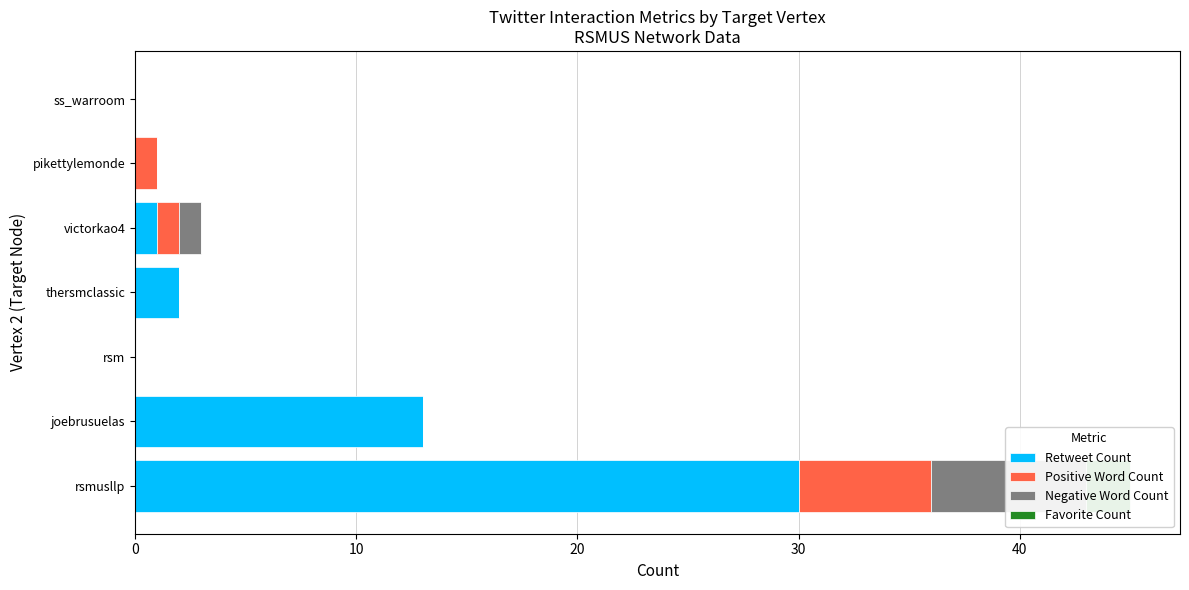

Reading left to right, extract all data points from this chart.

Retweet Count: 30	13	0	2	1	0	0
Positive Word Count: 6	0	0	0	1	1	0
Negative Word Count: 7	0	0	0	1	0	0
Favorite Count: 2	0	0	0	0	0	0